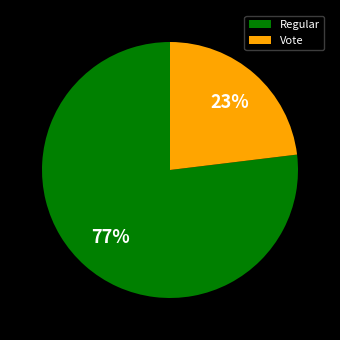

To the nearest percent, what is the combined percentage of Vote and Regular?

100%